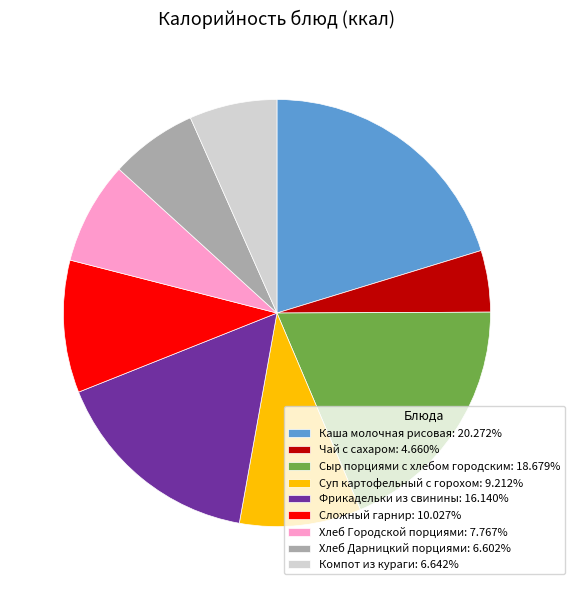

Combined, do Фрикадельки из свинины: 16.140% and Компот из кураги: 6.642% account for over 50%?

No